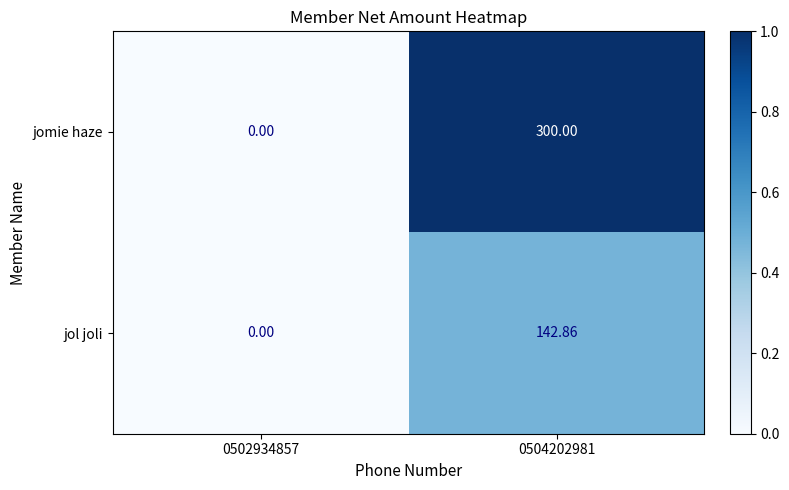

Which series has the largest range (max minus min)?

jomie haze